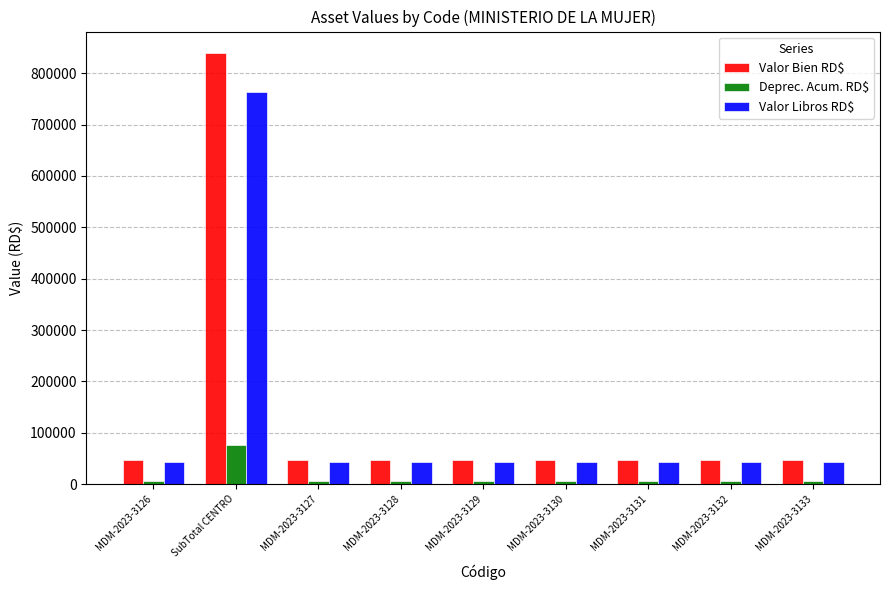

Which series has the largest range (max minus min)?

Valor Bien RD$